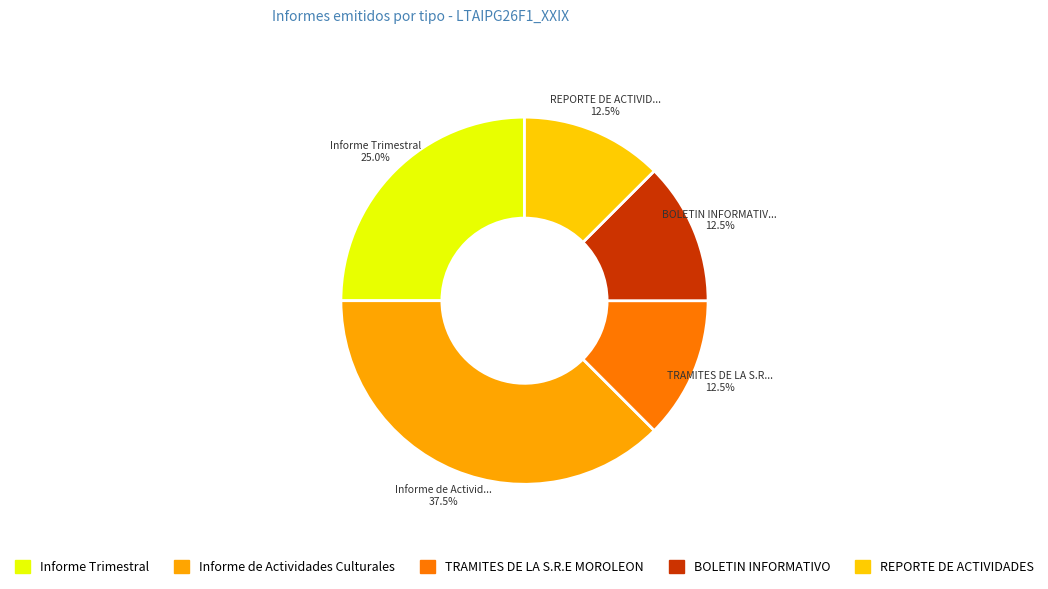

Is there a majority slice in this chart?

No